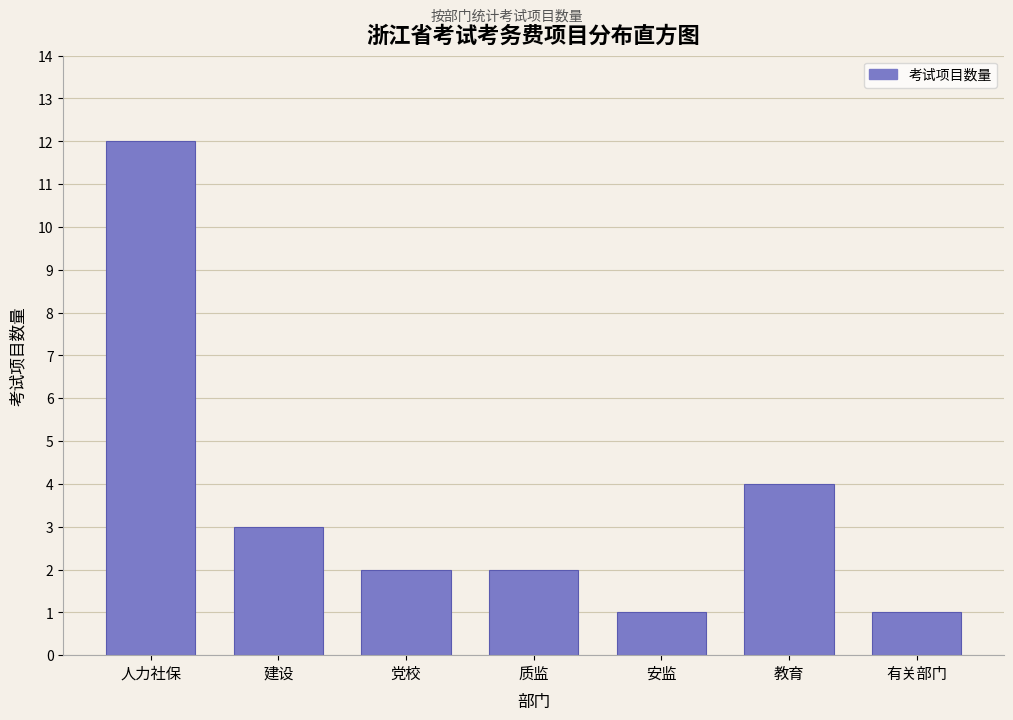

Reading left to right, what are all the values shown in this chart?

人力社保=12	建设=3	党校=2	质监=2	安监=1	教育=4	有关部门=1